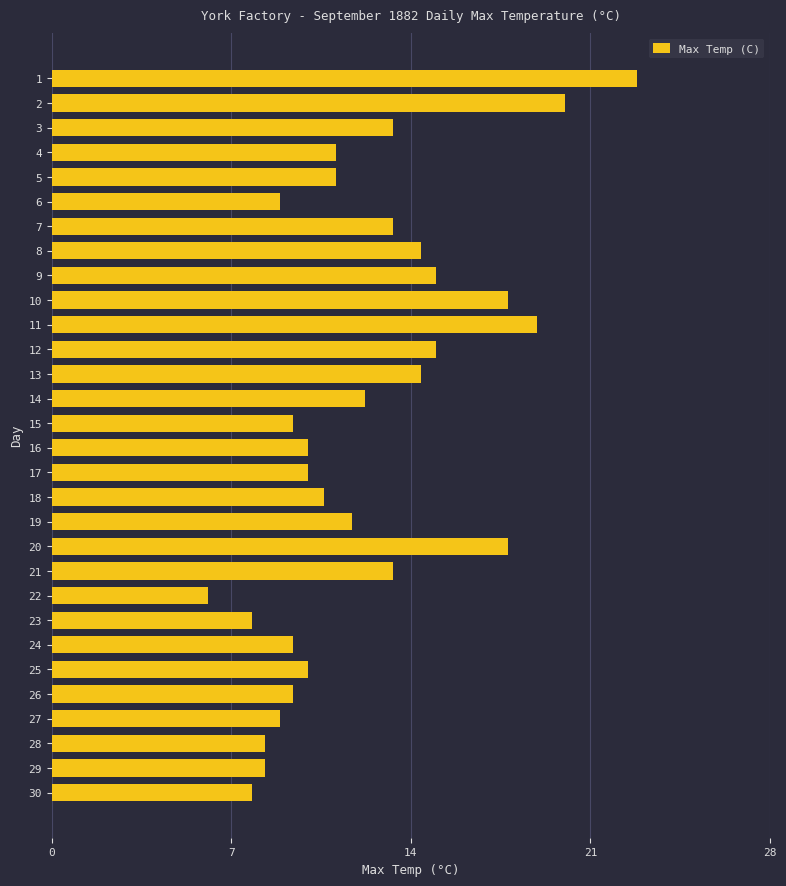

Does the chart contain stacked bars?

No